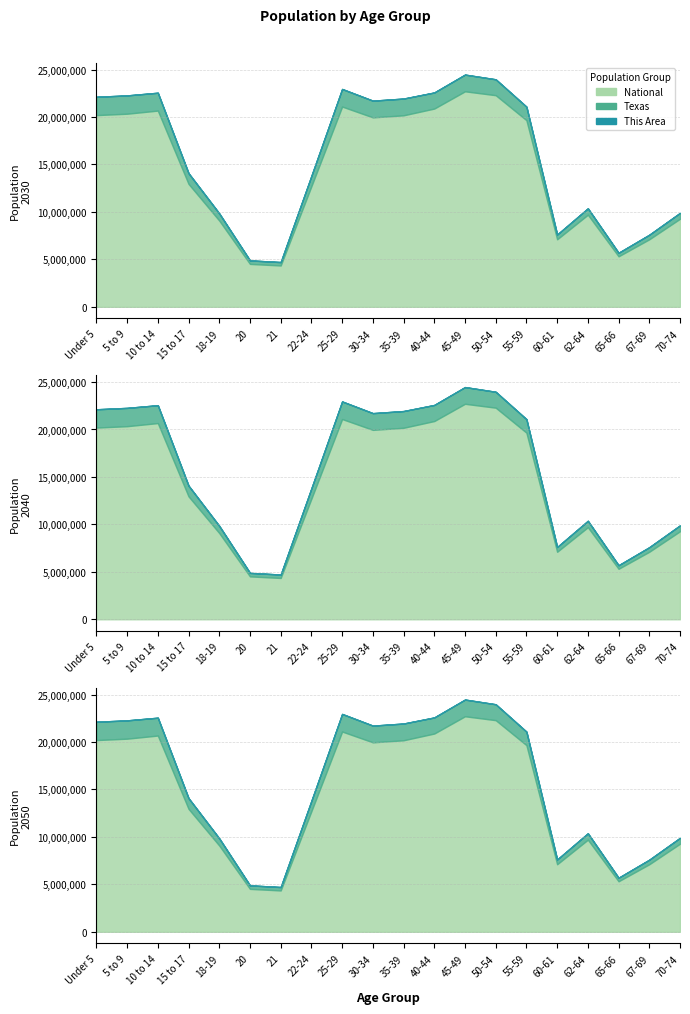

What is the label of the 14th point from the right?

21